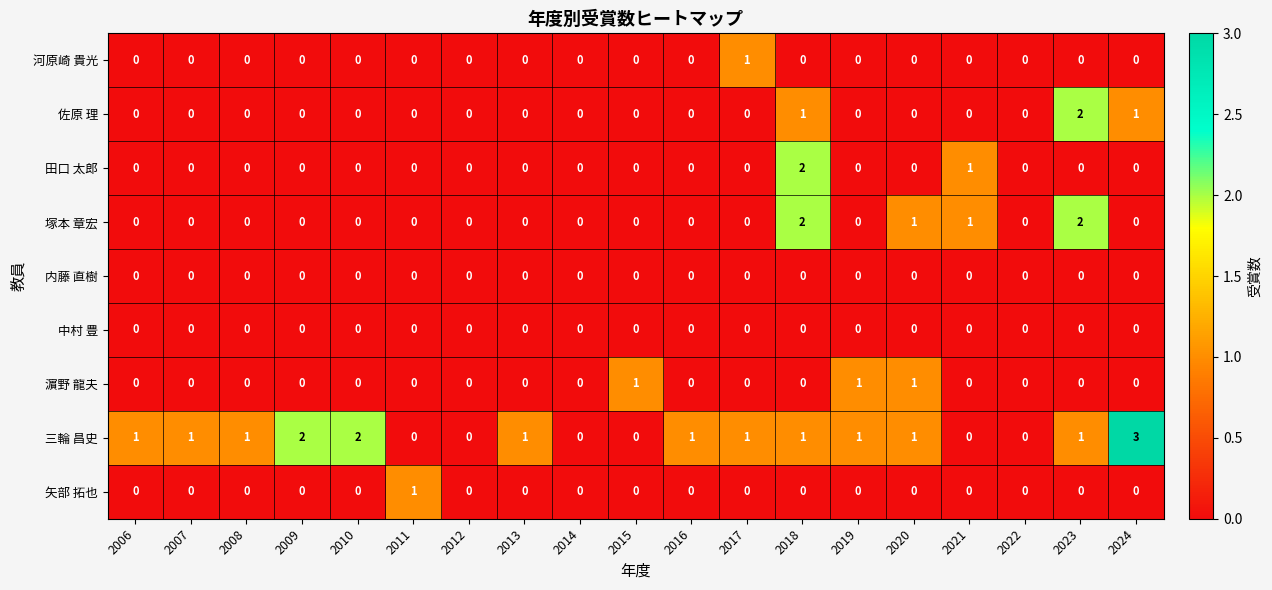

What is the sum of all 塚本 章宏 values?

6